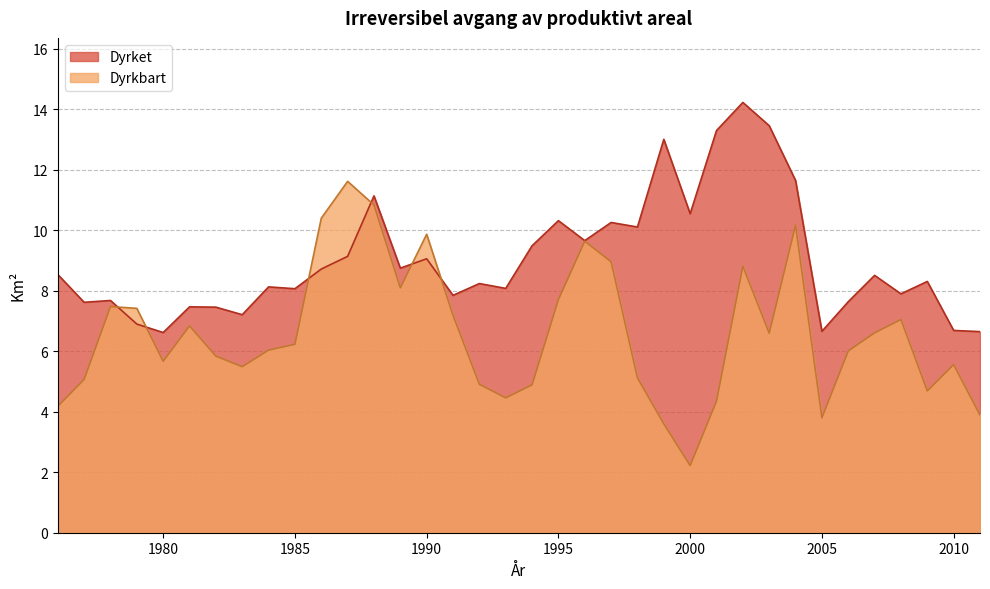

Where do Dyrkbart and Dyrket first cross each other?

1978 and 1979